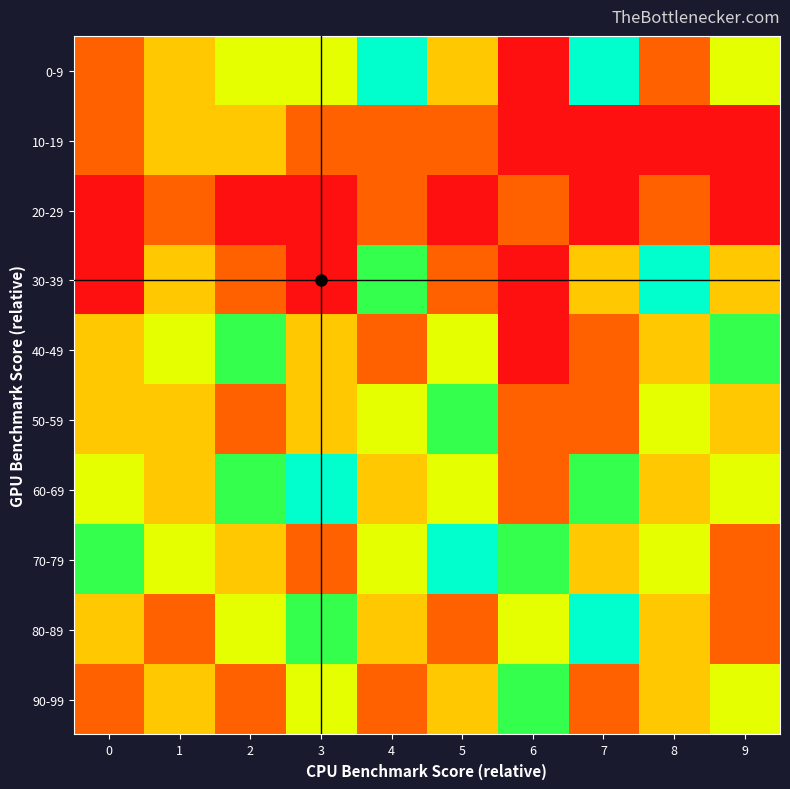

Reading left to right, list all the values displayed in this chart.

0-9: 0=1	1=2	2=3	3=3	4=5	5=2	6=0	7=5	8=1	9=3
10-19: 0=1	1=2	2=2	3=1	4=1	5=1	6=0	7=0	8=0	9=0
20-29: 0=0	1=1	2=0	3=0	4=1	5=0	6=1	7=0	8=1	9=0
30-39: 0=0	1=2	2=1	3=0	4=4	5=1	6=0	7=2	8=5	9=2
40-49: 0=2	1=3	2=4	3=2	4=1	5=3	6=0	7=1	8=2	9=4
50-59: 0=2	1=2	2=1	3=2	4=3	5=4	6=1	7=1	8=3	9=2
60-69: 0=3	1=2	2=4	3=5	4=2	5=3	6=1	7=4	8=2	9=3
70-79: 0=4	1=3	2=2	3=1	4=3	5=5	6=4	7=2	8=3	9=1
80-89: 0=2	1=1	2=3	3=4	4=2	5=1	6=3	7=5	8=2	9=1
90-99: 0=1	1=2	2=1	3=3	4=1	5=2	6=4	7=1	8=2	9=3